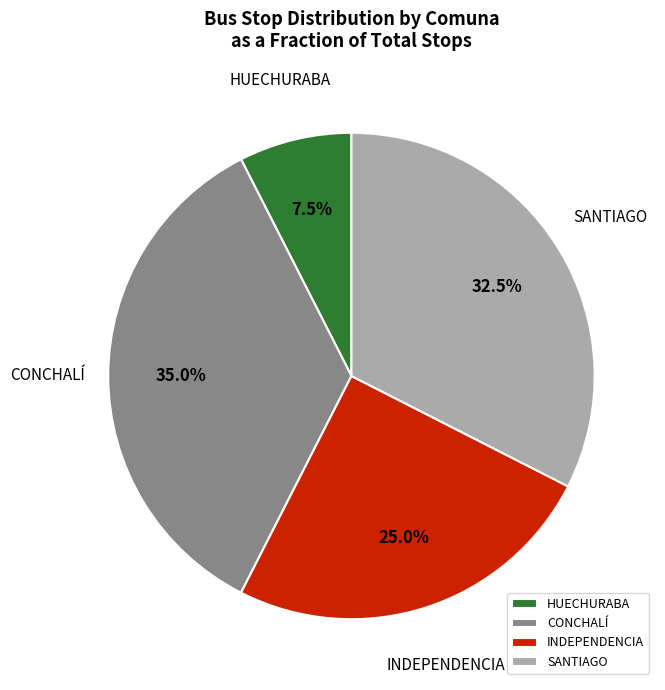

Which has a higher value, CONCHALÍ or HUECHURABA?

CONCHALÍ